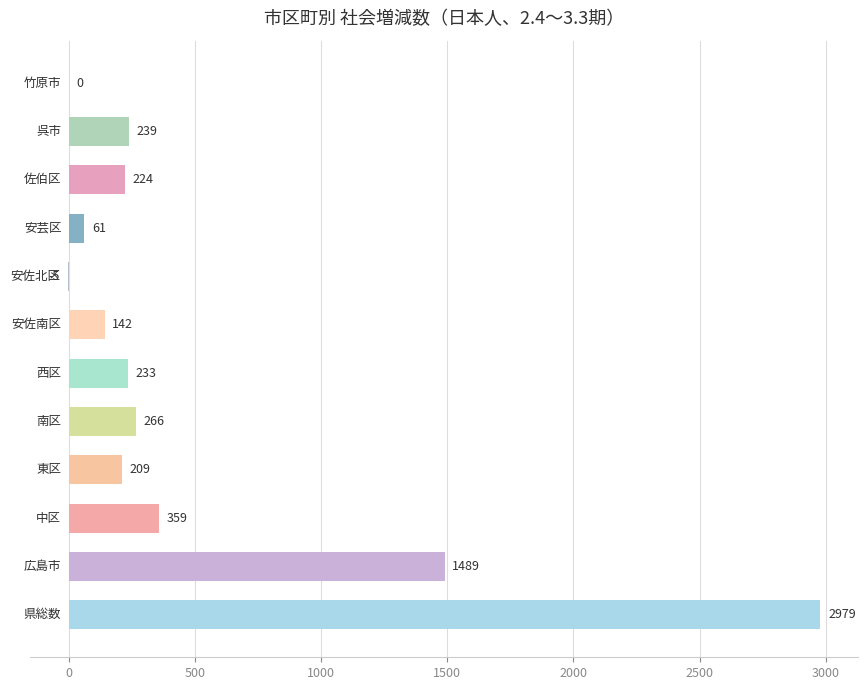

What is the maximum value shown in the chart?

2979